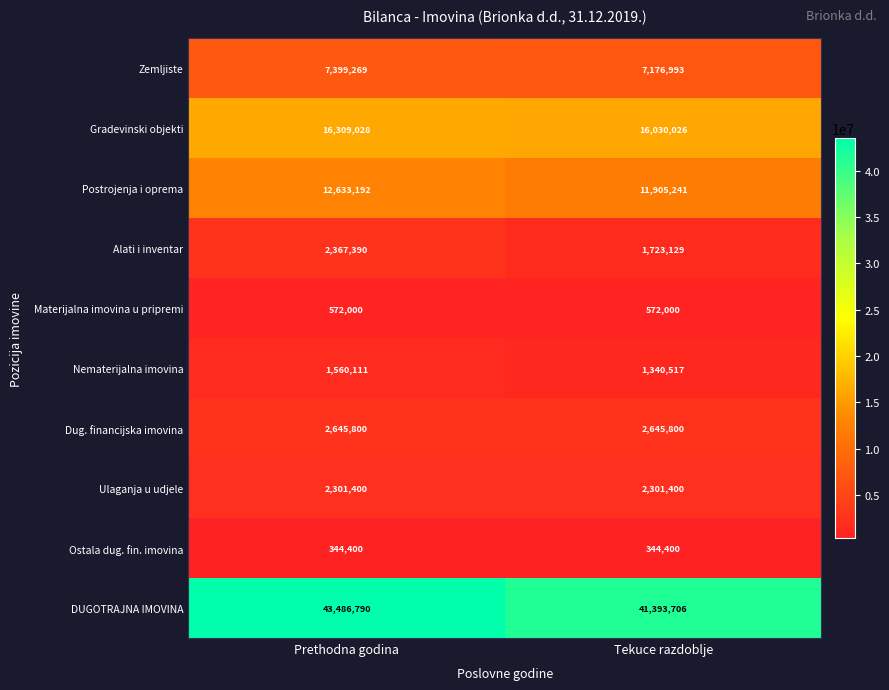

Reading left to right, list all the values displayed in this chart.

Zemljiste: 7399269	7176993
Gradevinski objekti: 16309028	16030026
Postrojenja i oprema: 12633192	11905241
Alati i inventar: 2367390	1723129
Materijalna imovina u pripremi: 572000	572000
Nematerijalna imovina: 1560111	1340517
Dug. financijska imovina: 2645800	2645800
Ulaganja u udjele: 2301400	2301400
Ostala dug. fin. imovina: 344400	344400
DUGOTRAJNA IMOVINA: 43486790	41393706